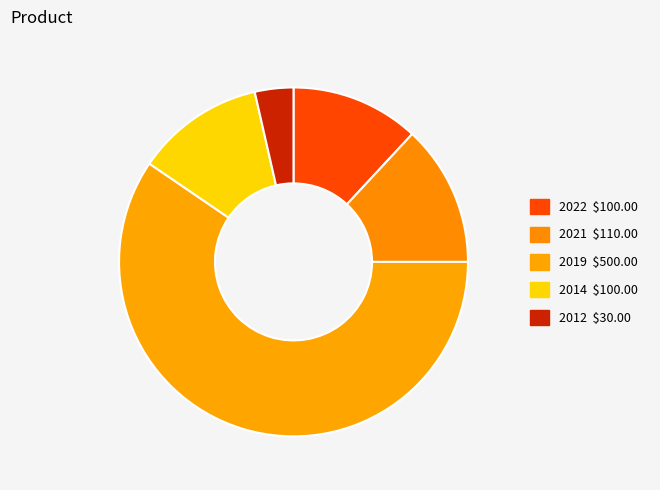

To the nearest percent, what percentage of the pie is 2012?

4%